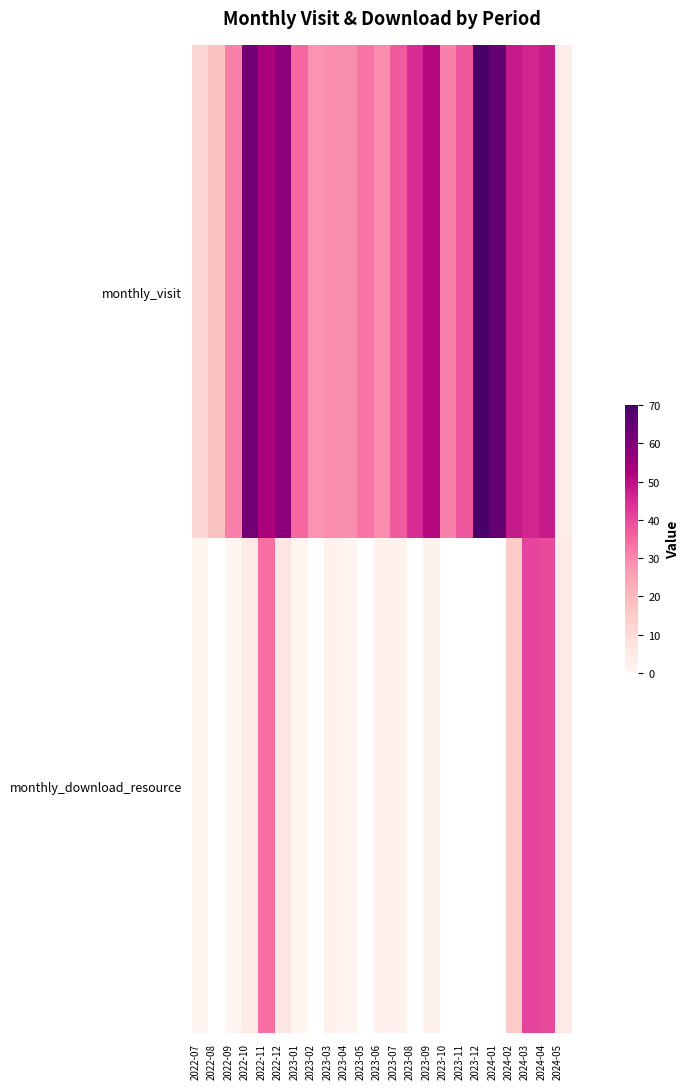

What is the greatest value displayed?

70.0